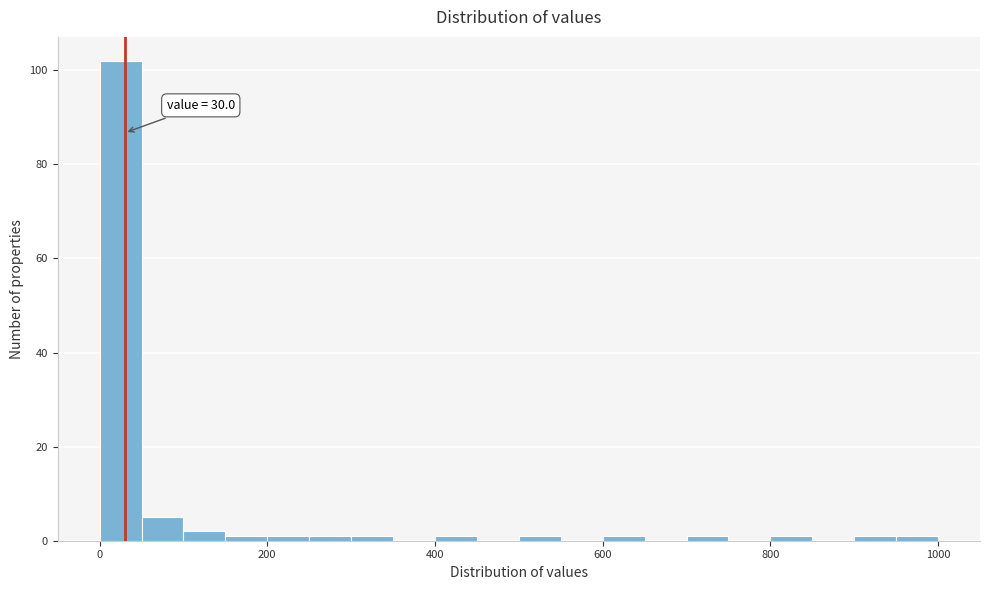

Around what value on the x-axis is the tallest bar? Give the approximate position of its centre, as read against the axis.

20